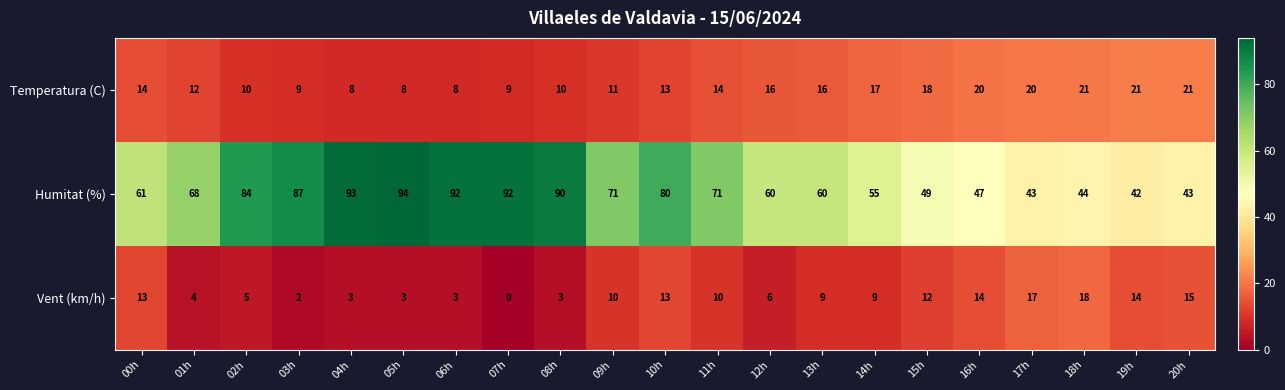

What is the difference between the maximum and minimum values in the Vent (km/h) series?

18